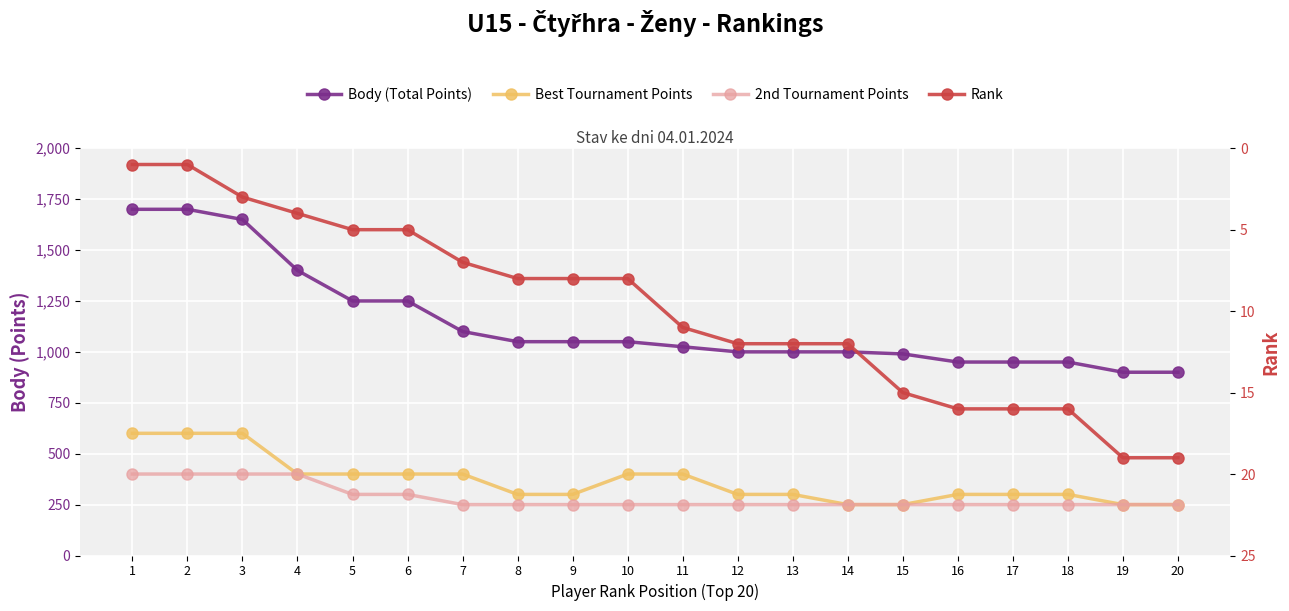

What is the sum of the 2nd Tournament Points values at 14 and 16?

500